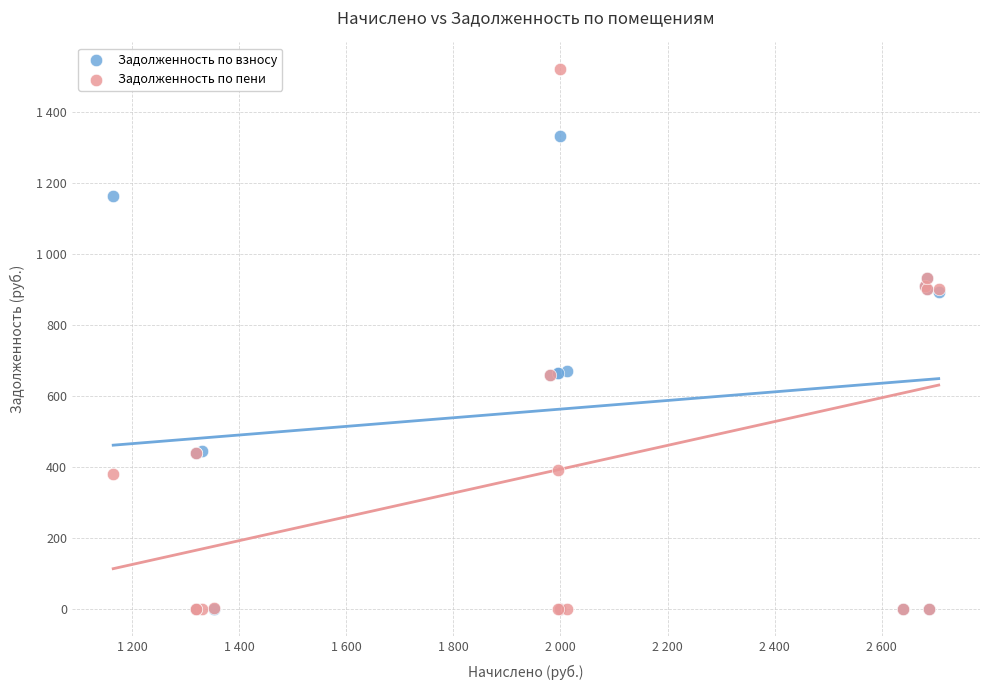

What are all the series names shown in the legend?

Задолженность по взносу, Задолженность по пени